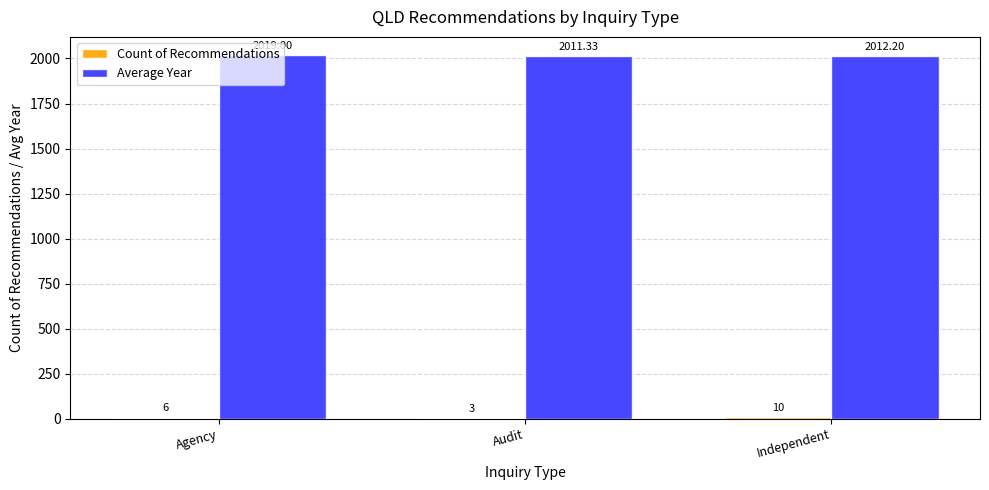

Which series has the largest total across all categories?

Average Year